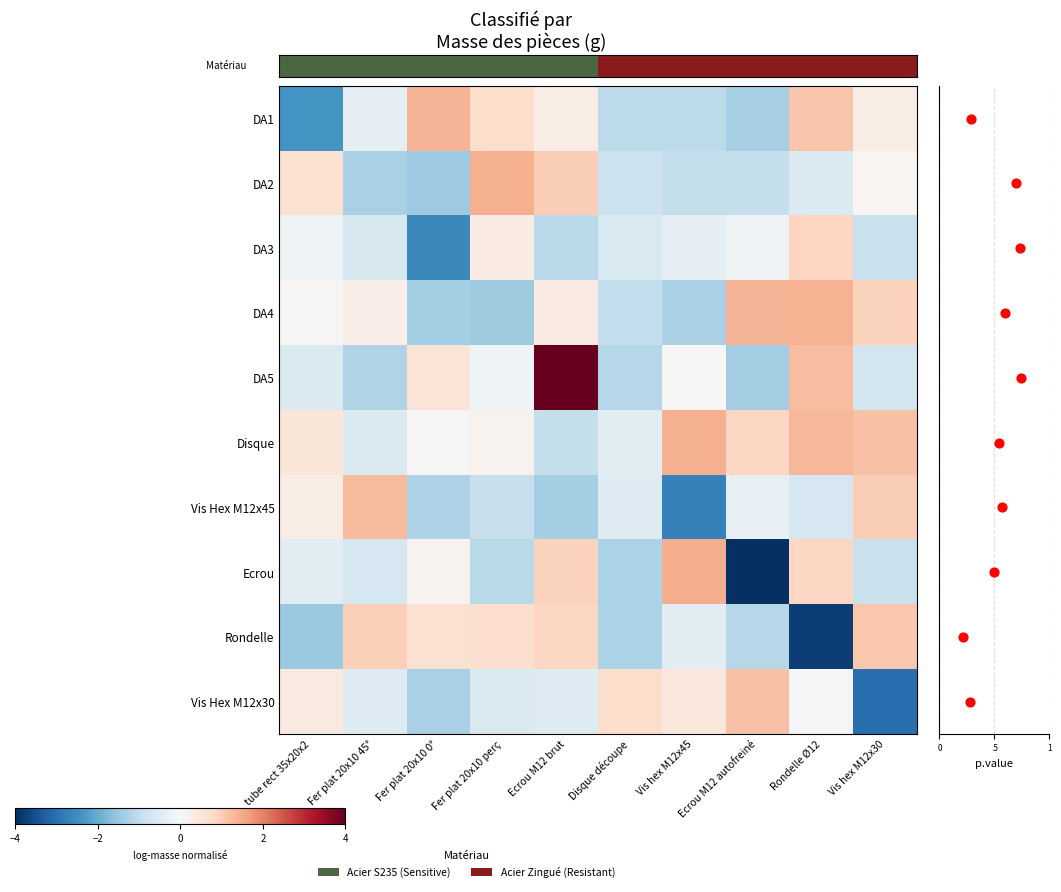

Which category has the lowest value in the Vis Hex M12x30 series?

Vis hex M12x30